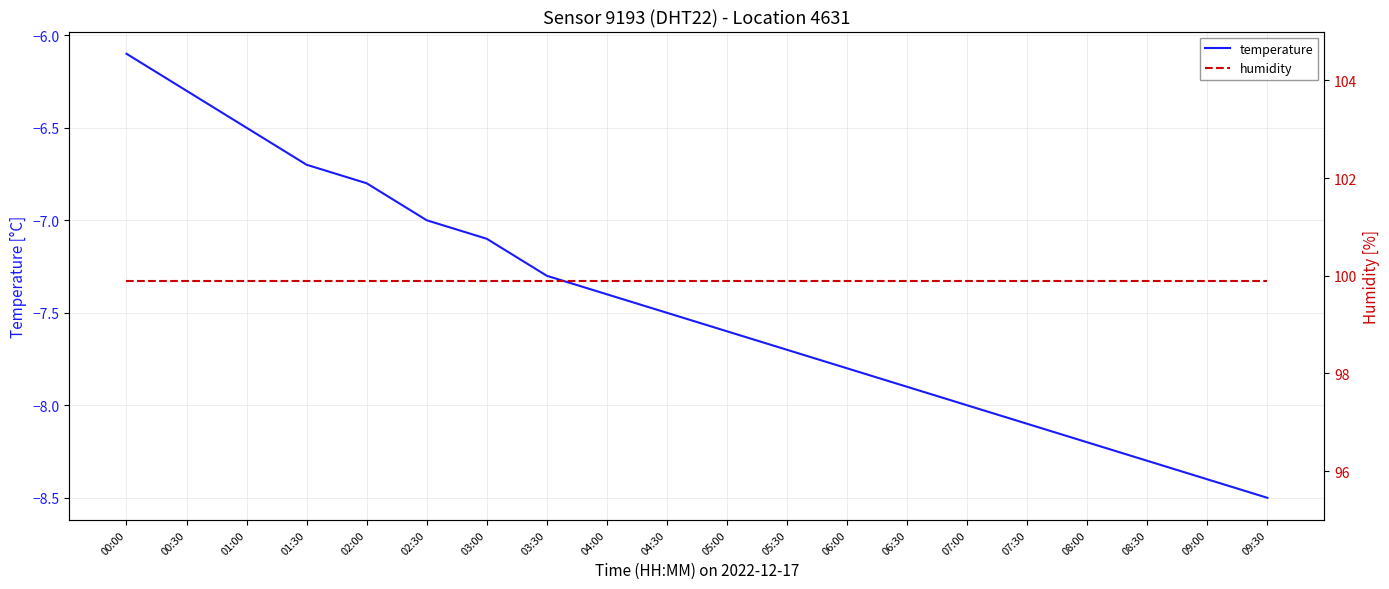

True or false: temperature and humidity intersect in this chart.

False